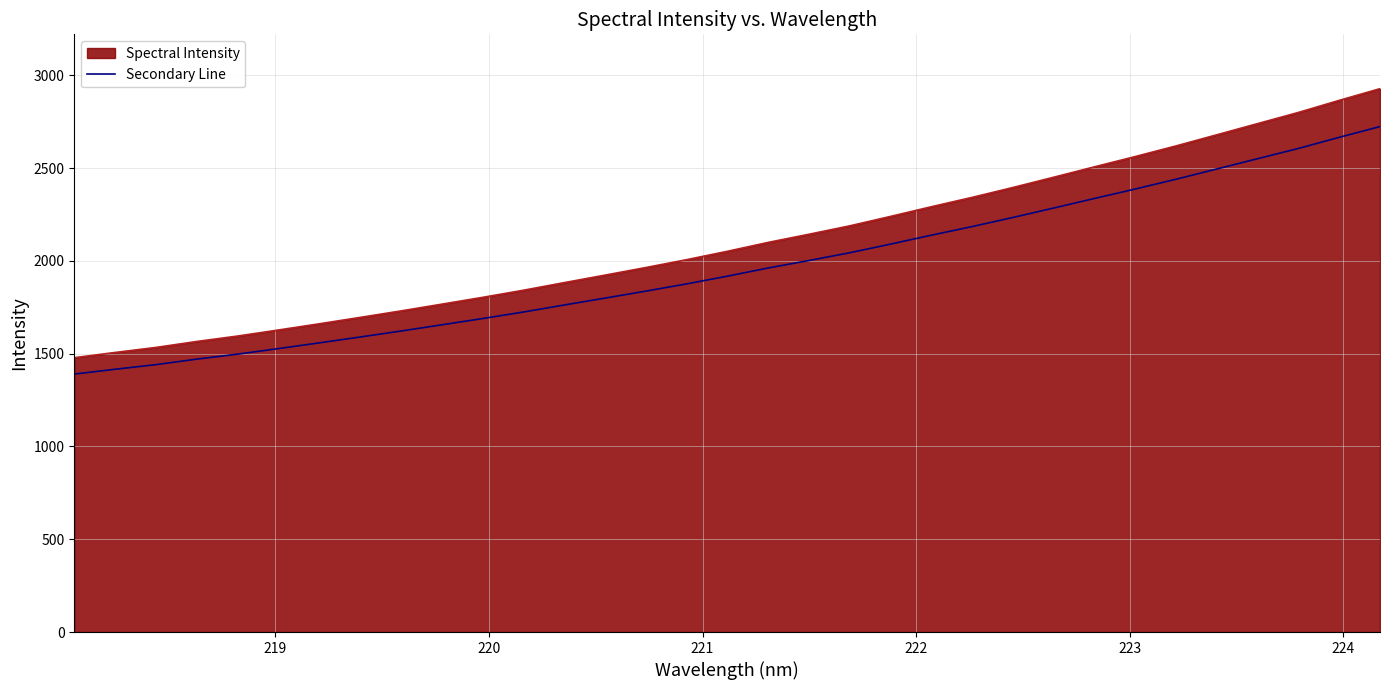

What is the difference between the maximum and minimum values in the Spectral Intensity series?

1449.7